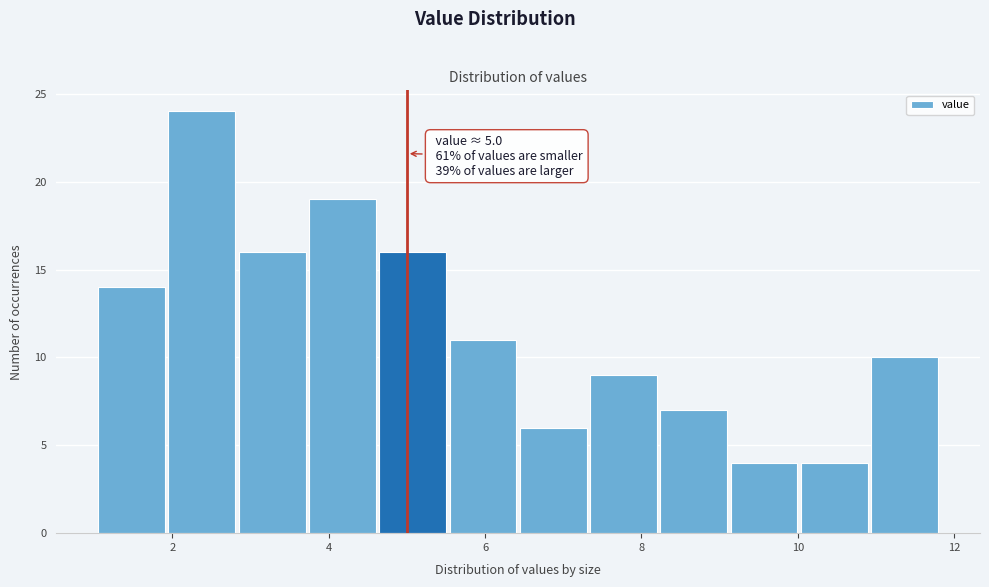

Over which range of the x-axis is the bar tallest?

2.0 to 2.8